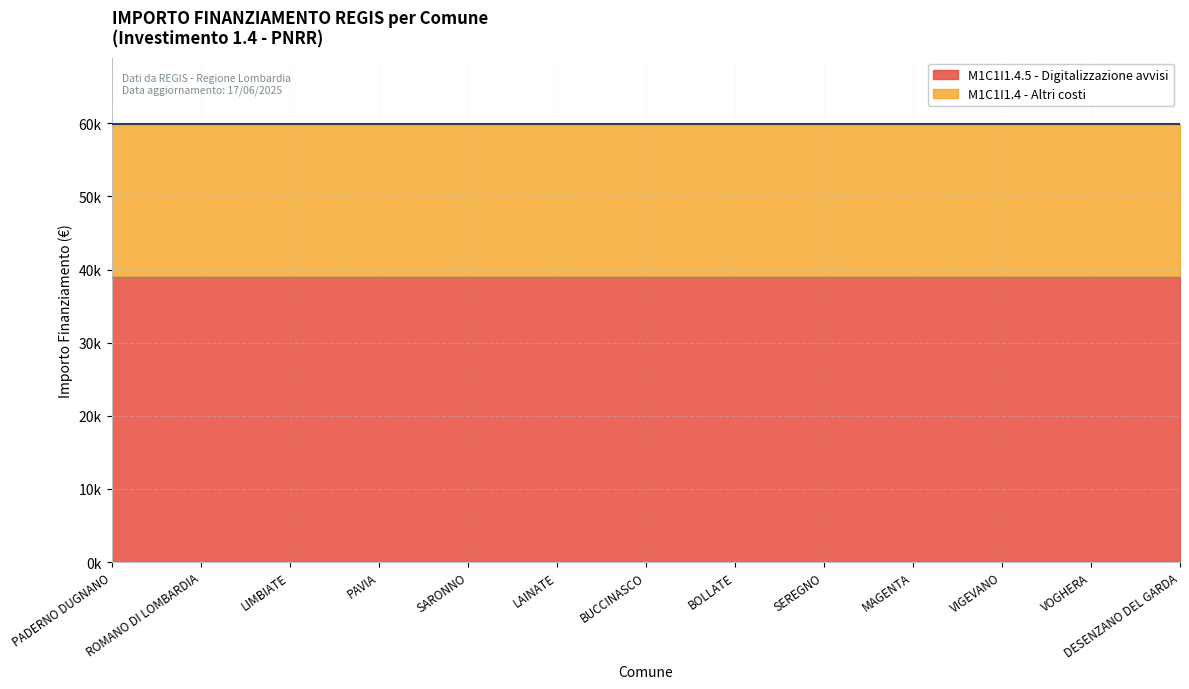

Which label corresponds to the smallest value in the chart?

PADERNO DUGNANO